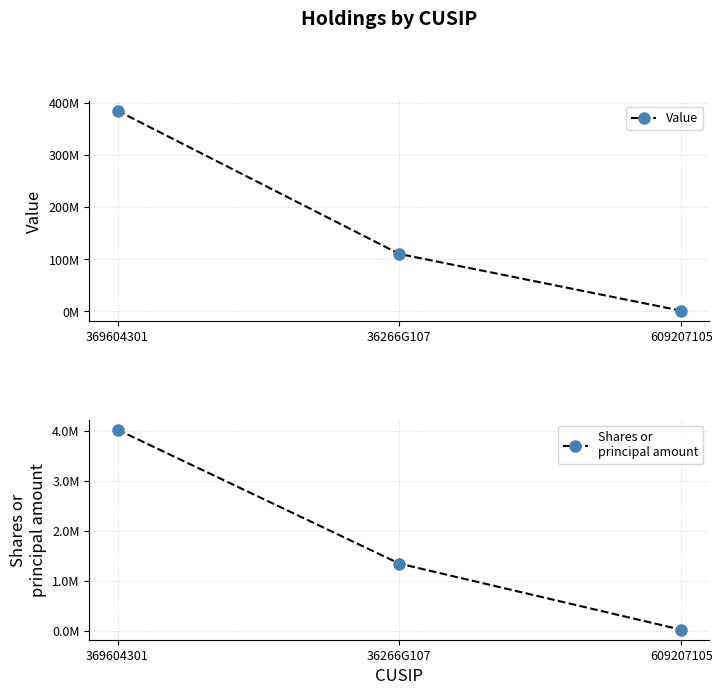

What is the total value across all series at 36266G107?

111495175